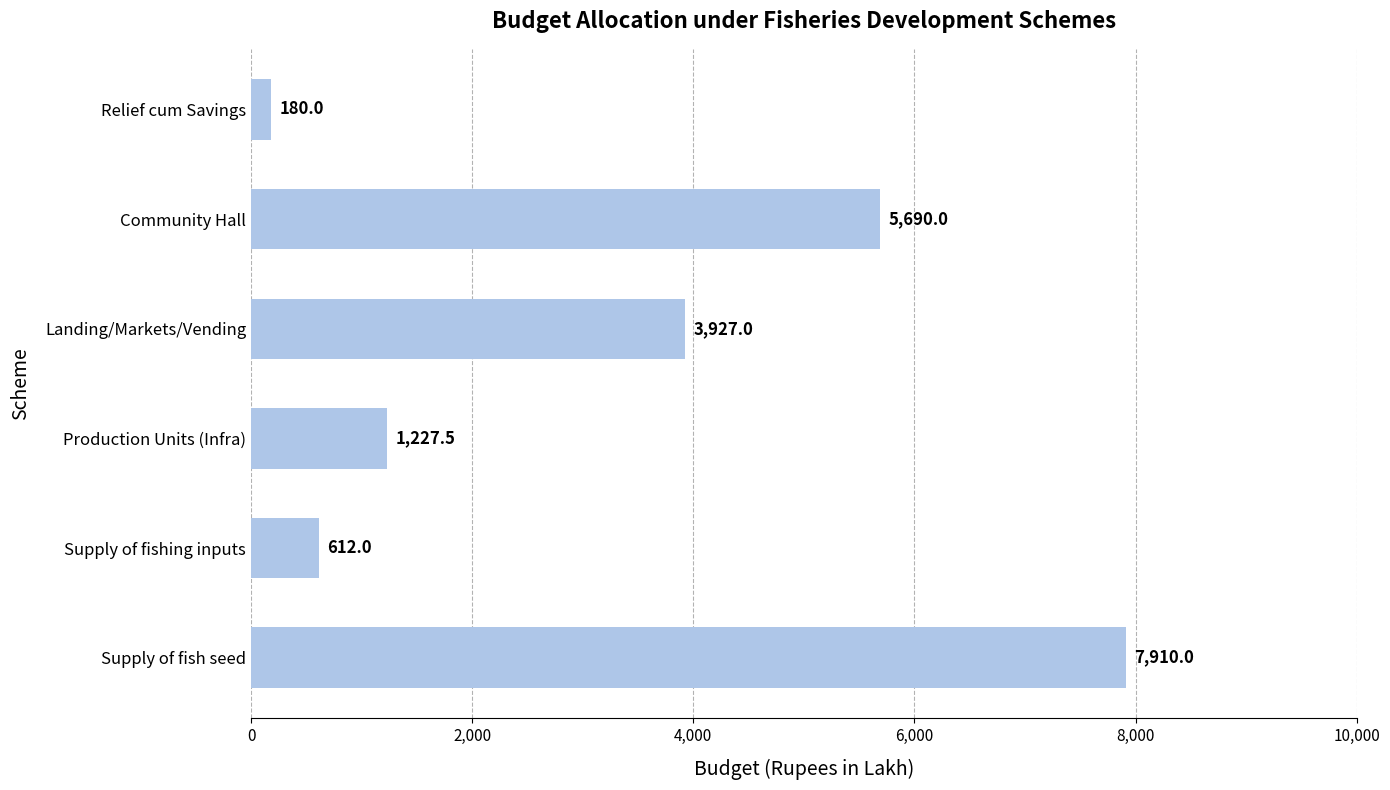

The value at Supply of fishing inputs is 612.0. True or false?

True